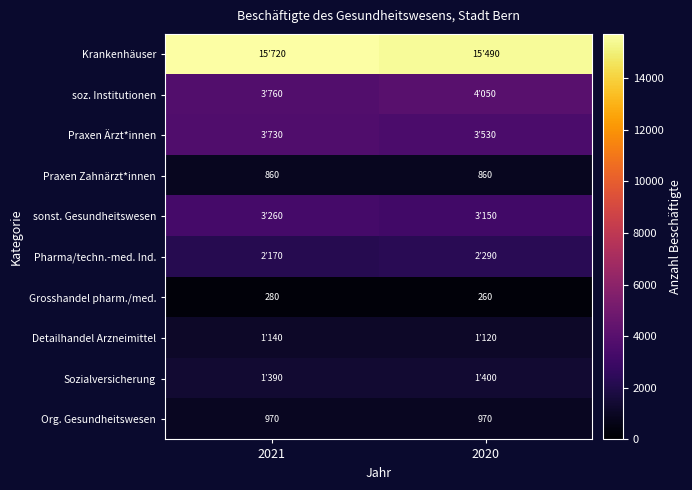

What is the sum of the Org. Gesundheitswesen values at 2021 and 2020?

1940